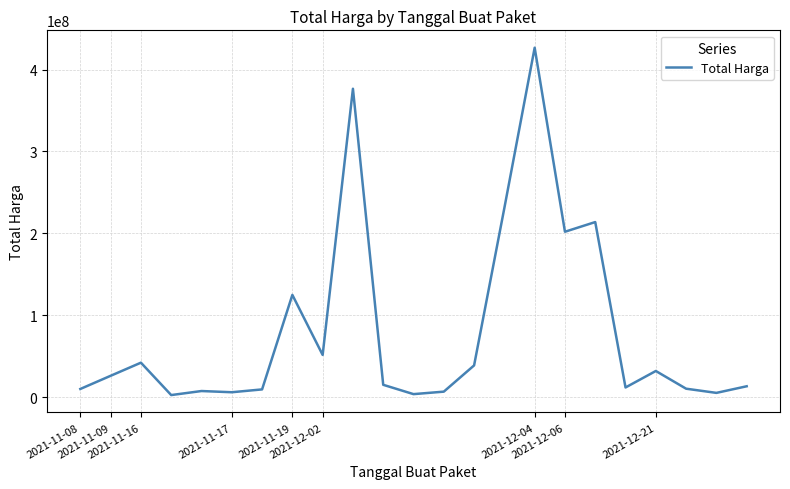

What is the greatest value displayed?

426700000